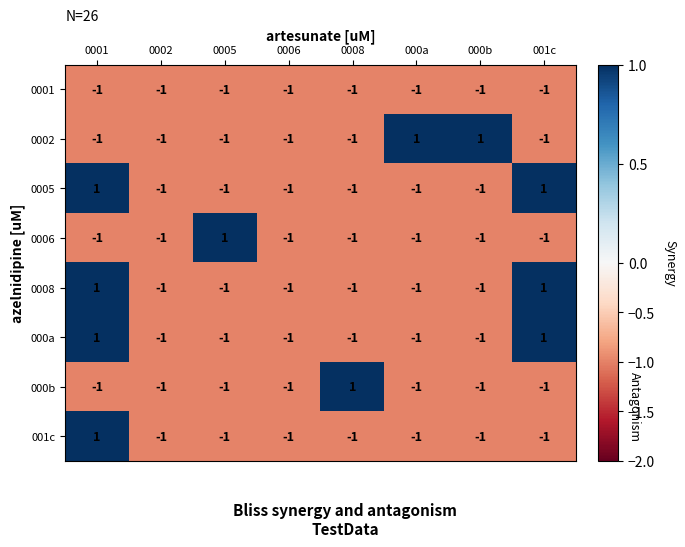

How many data points does each series have?

8